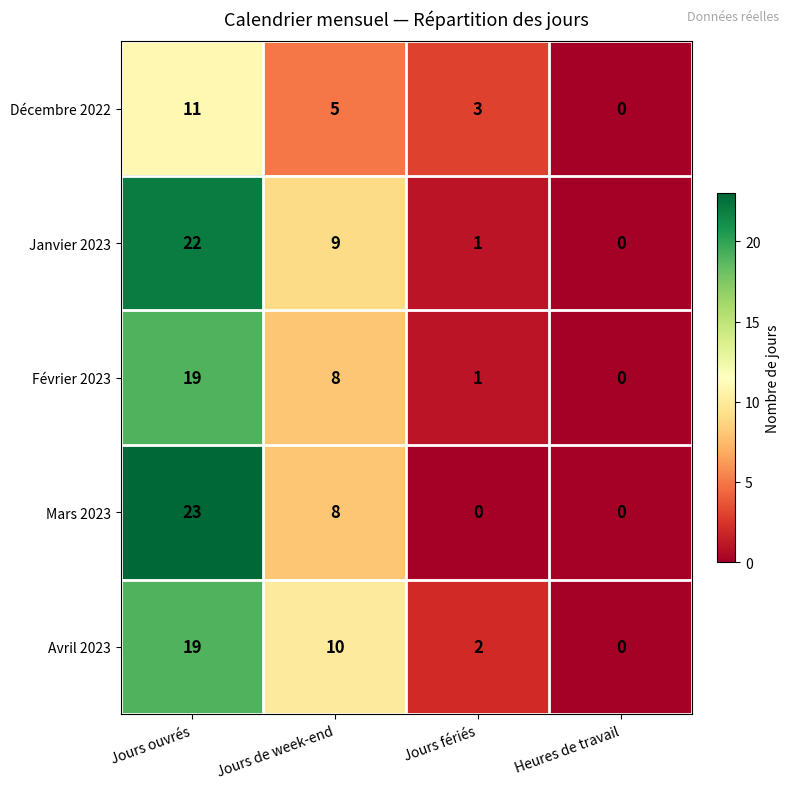

Reading left to right, extract all data points from this chart.

Décembre 2022: 11	5	3	0
Janvier 2023: 22	9	1	0
Février 2023: 19	8	1	0
Mars 2023: 23	8	0	0
Avril 2023: 19	10	2	0